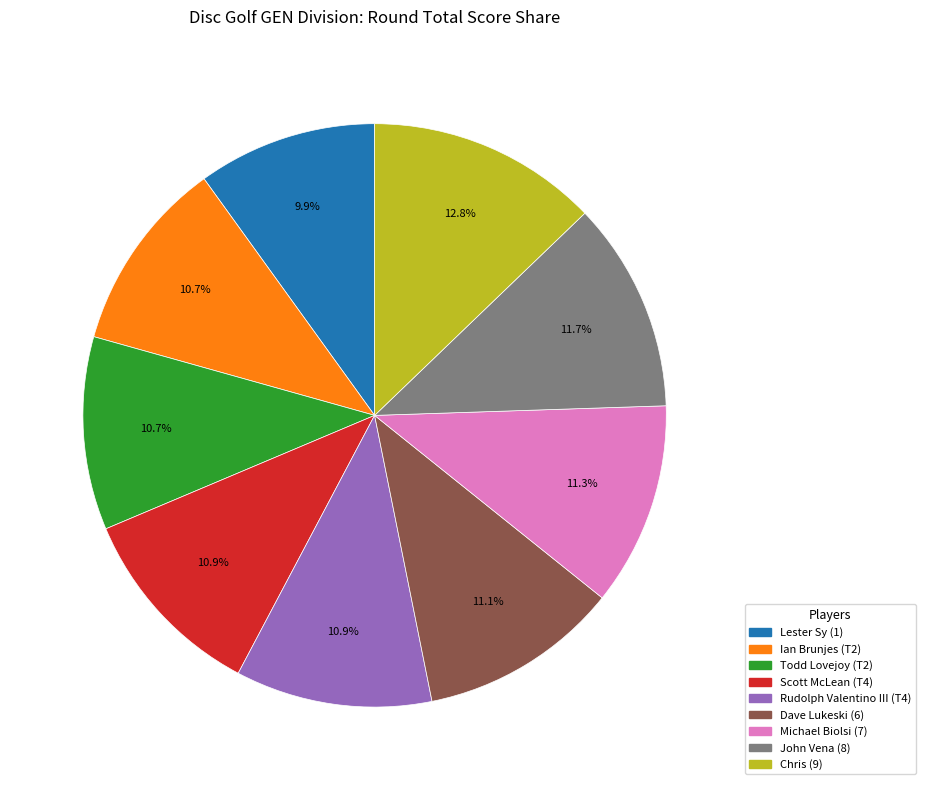

What is the ratio of the value at Dave Lukeski (6) to the value at Rudolph Valentino III (T4)?

1.0